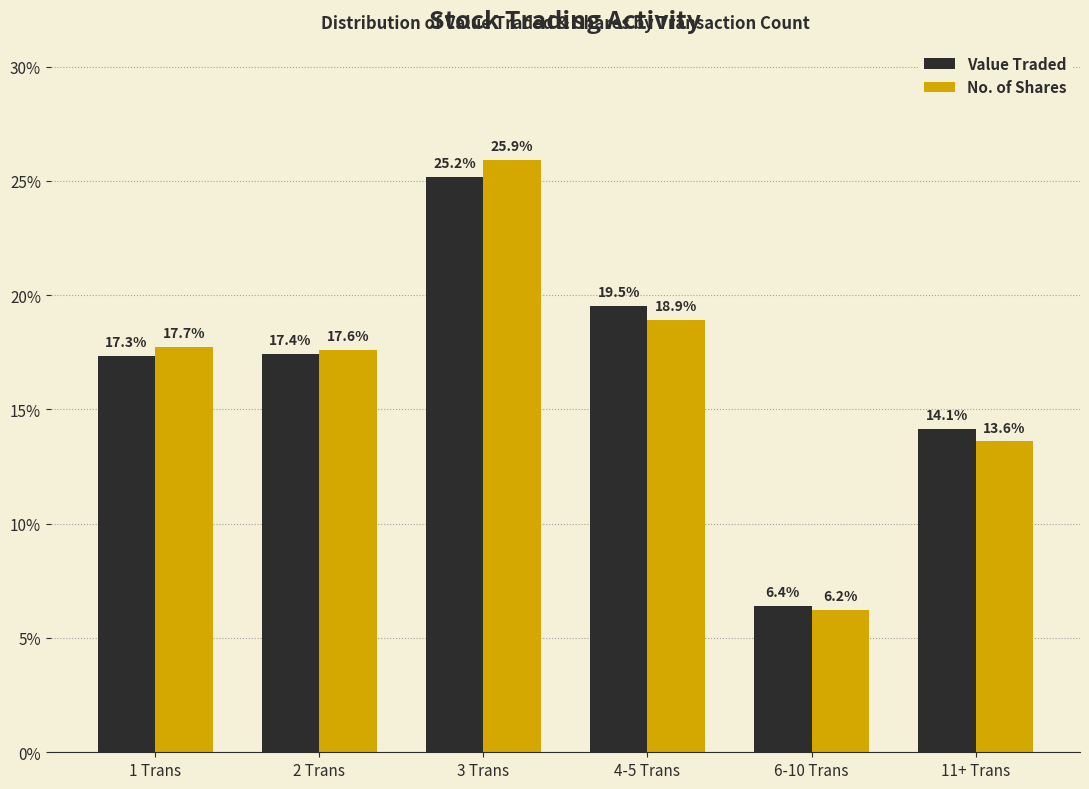

List the labels in order of No. of Shares value, largest first.

3 Trans, 4-5 Trans, 1 Trans, 2 Trans, 11+ Trans, 6-10 Trans